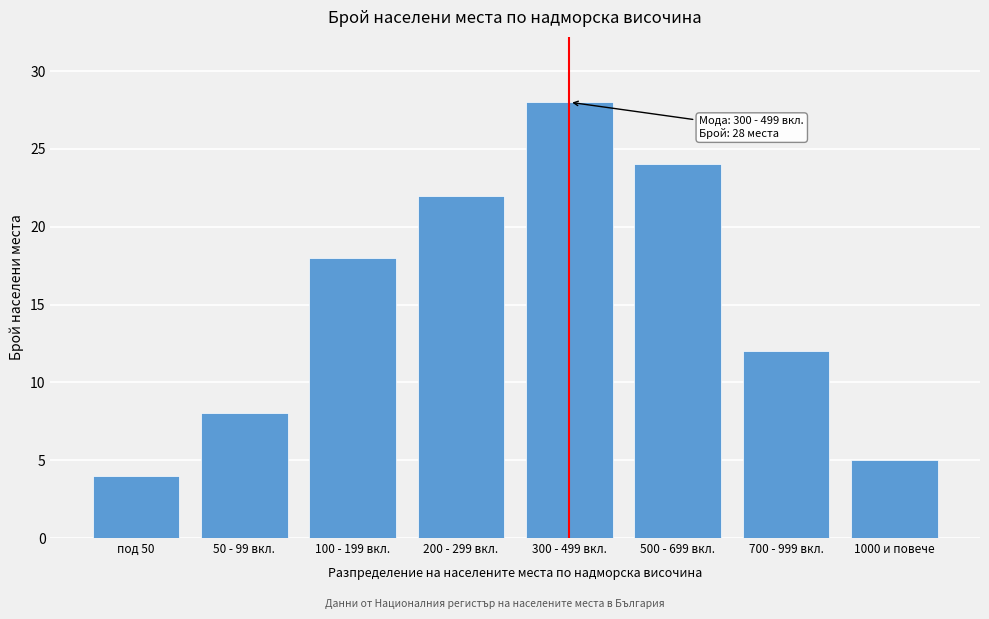

Reading right to left, extract all data points from this chart.

5	12	24	28	22	18	8	4